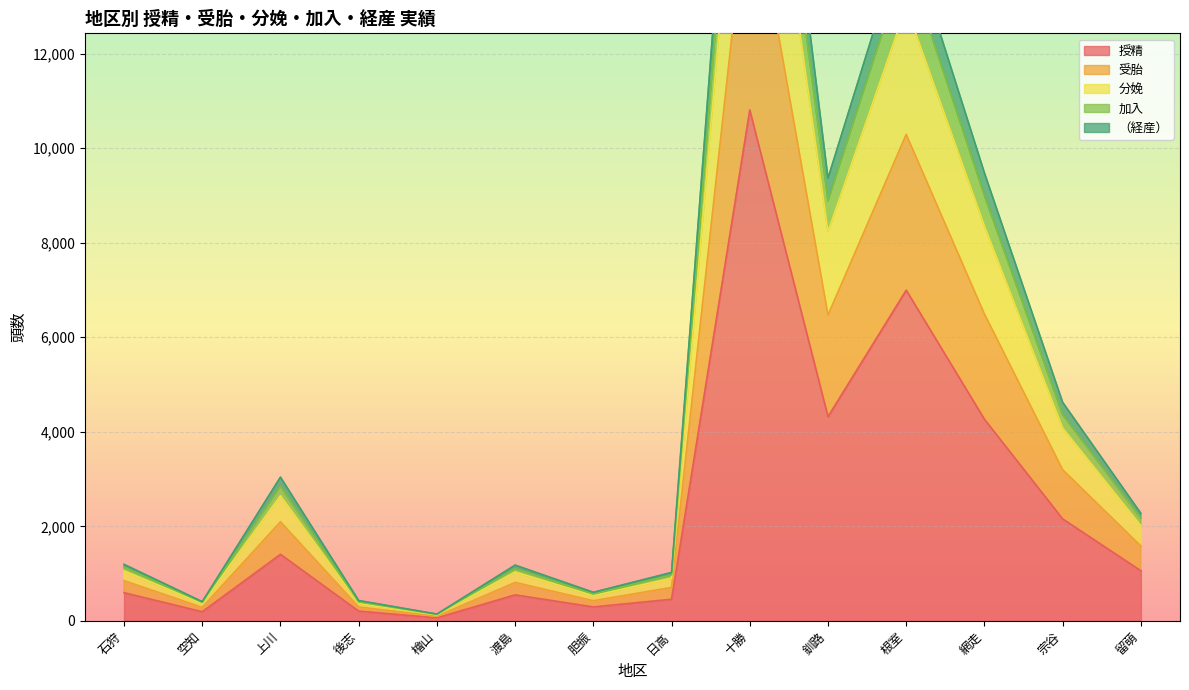

What is the highest value of the 加入 series?

22760